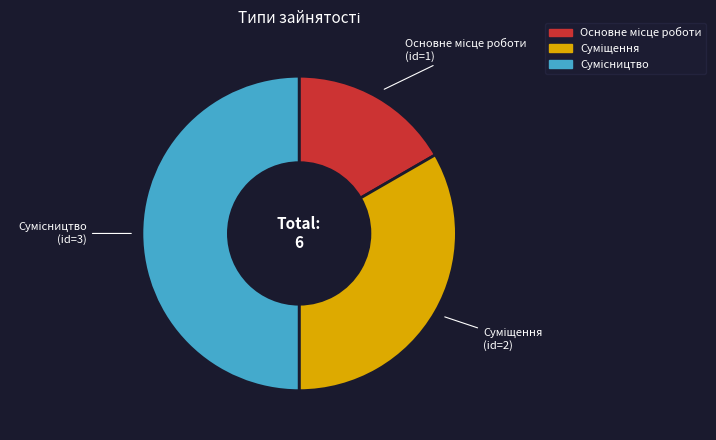

To the nearest percent, what percentage of the pie is Суміщення?

33%